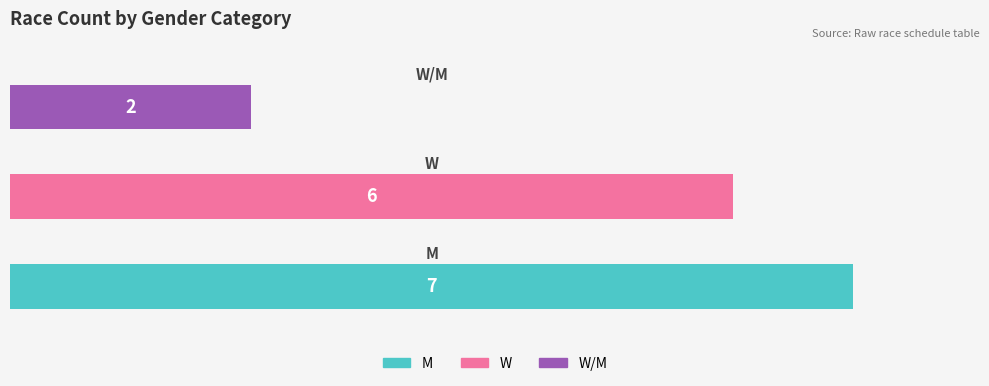

What is the sum of all values?

15